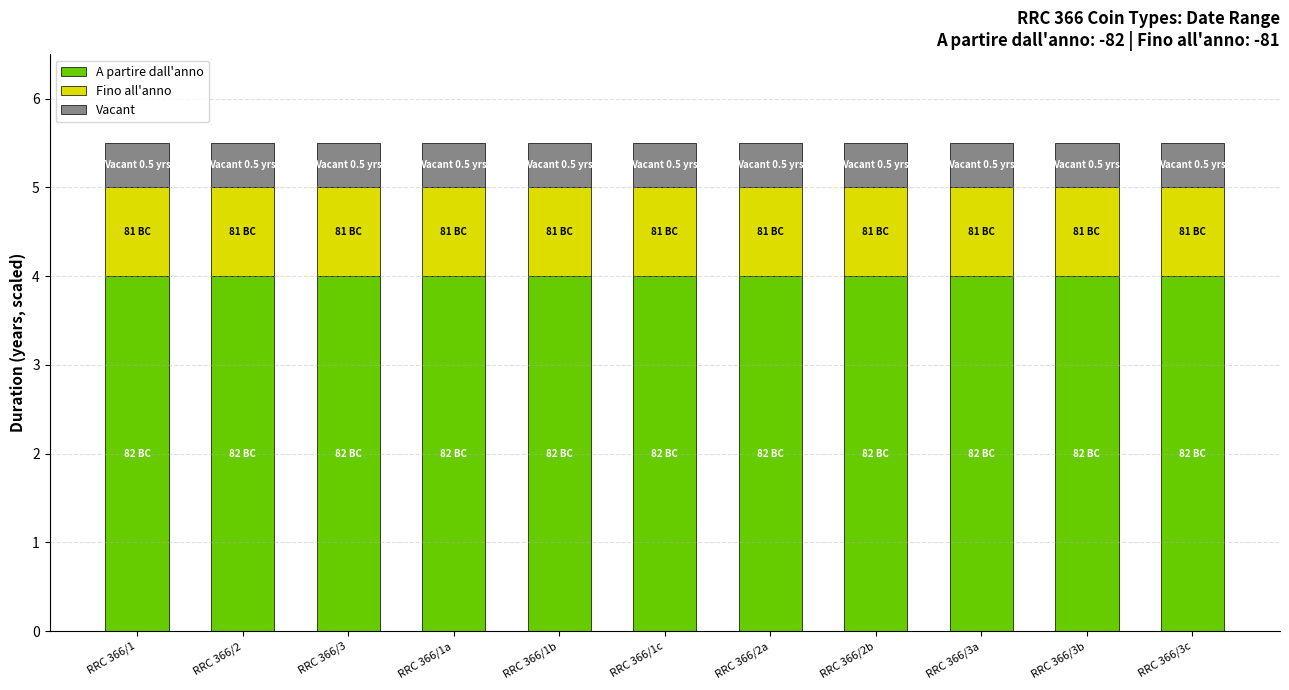

The A partire dall'anno series shows 4.0 at RRC 366/3. True or false?

True